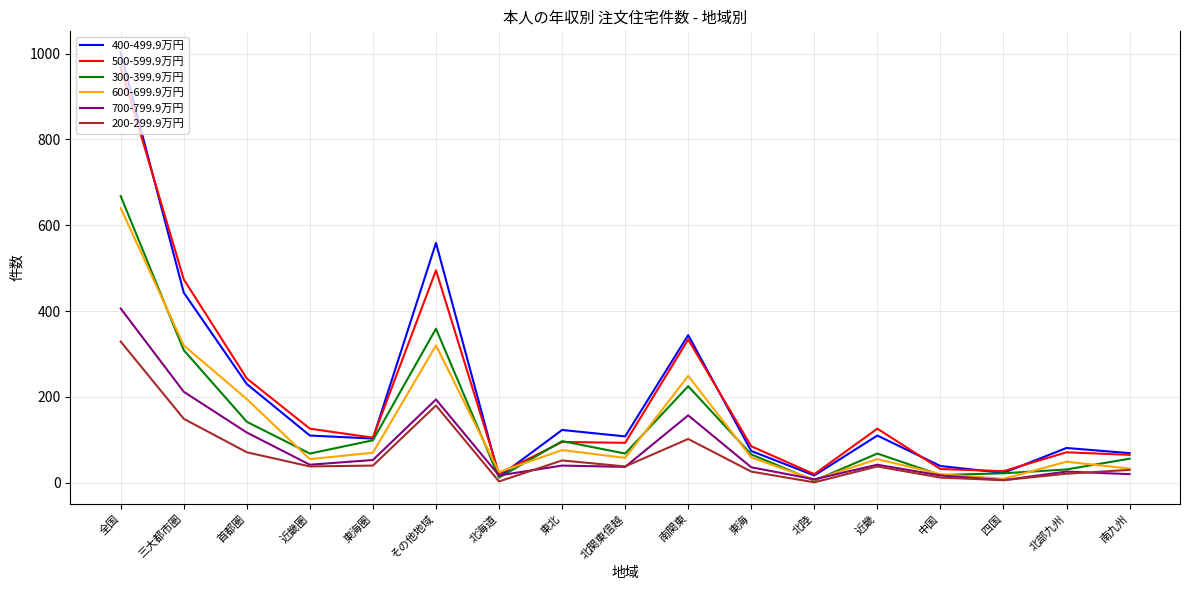

Is this an area chart (filled region under the line)?

No